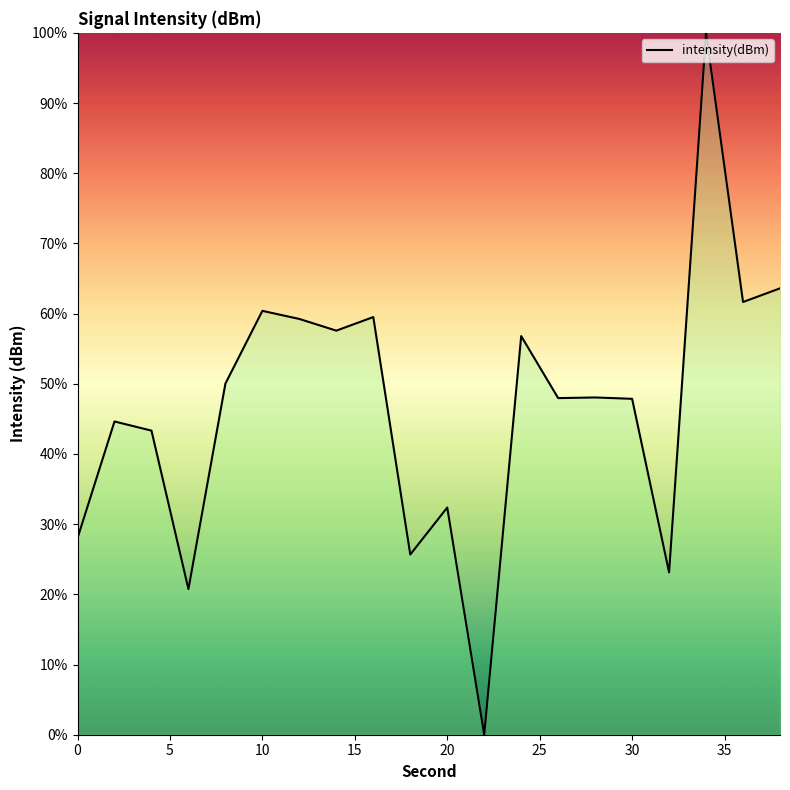

What is the greatest value displayed?

100.0